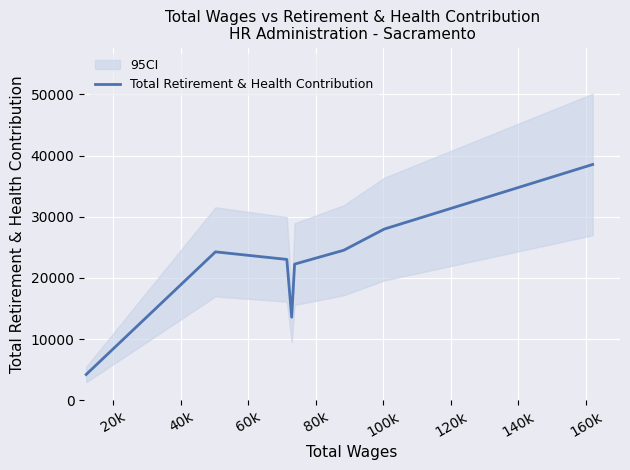

What is the minimum value shown in the chart?

4216